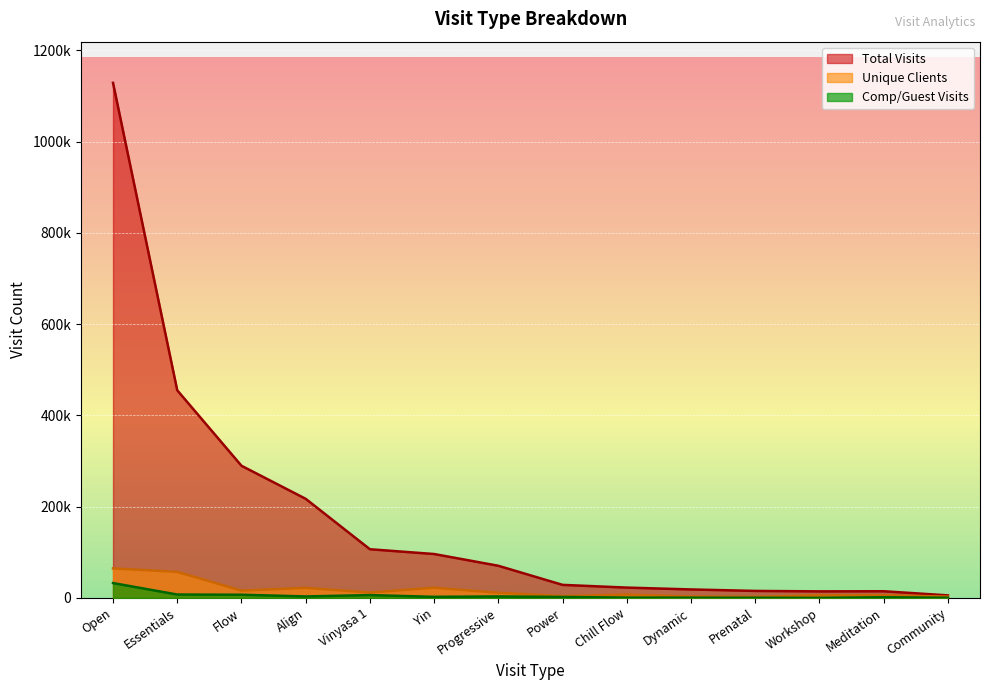

Is it true that Unique Clients equals 2561 at Power?

False